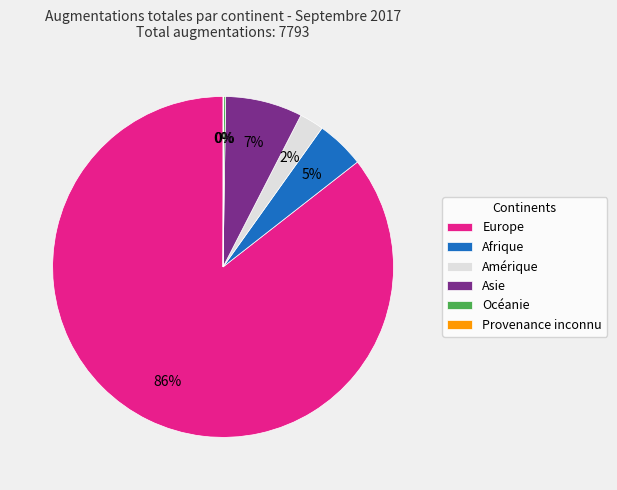

Is it true that Asie is 7% of the pie?

True